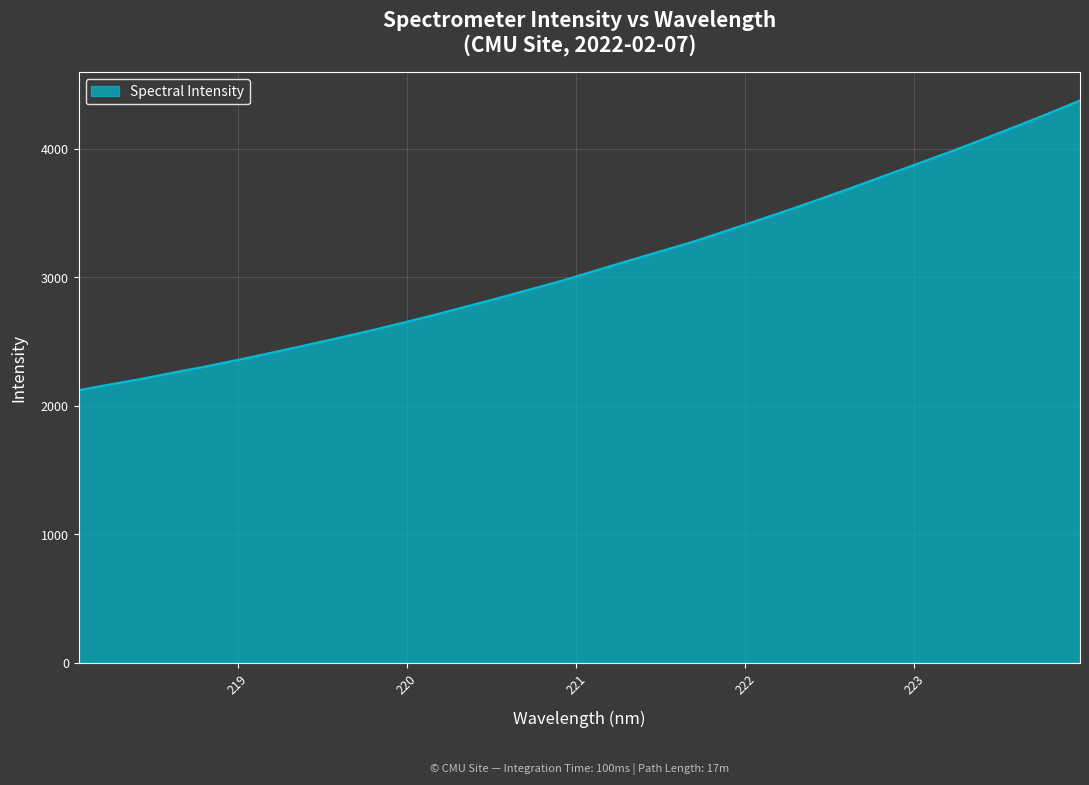

What is the greatest value displayed?

4375.8